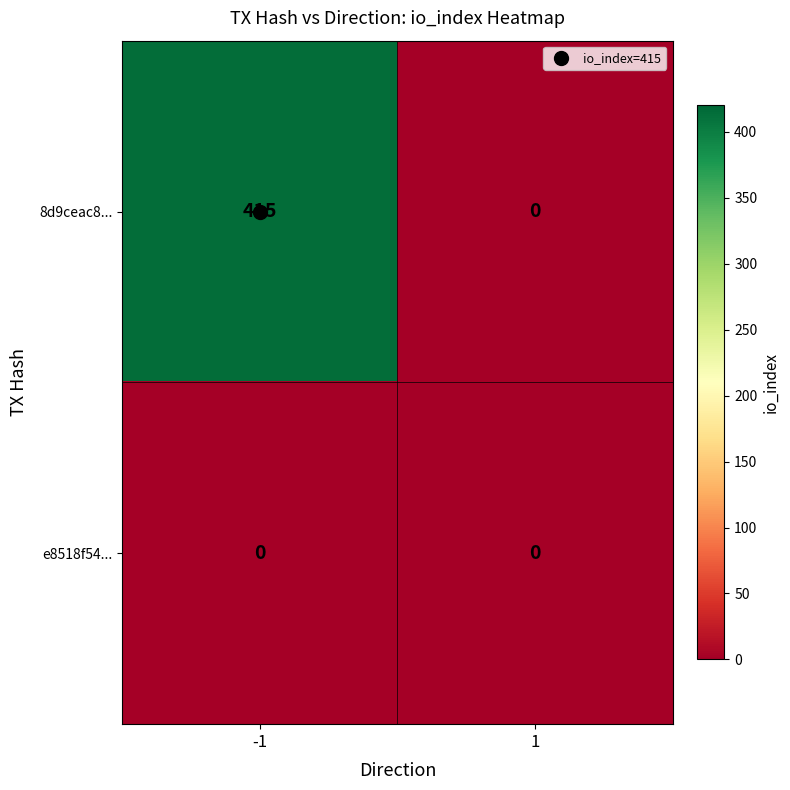

What is the highest value of the 8d9ceac8... series?

415